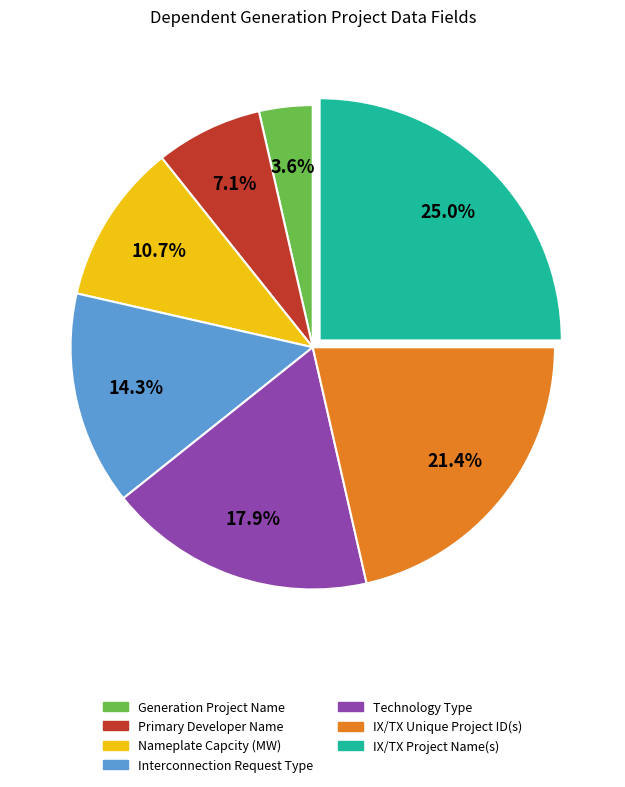

To the nearest percent, what percentage of the pie is IX/TX Unique Project ID(s)?

21%